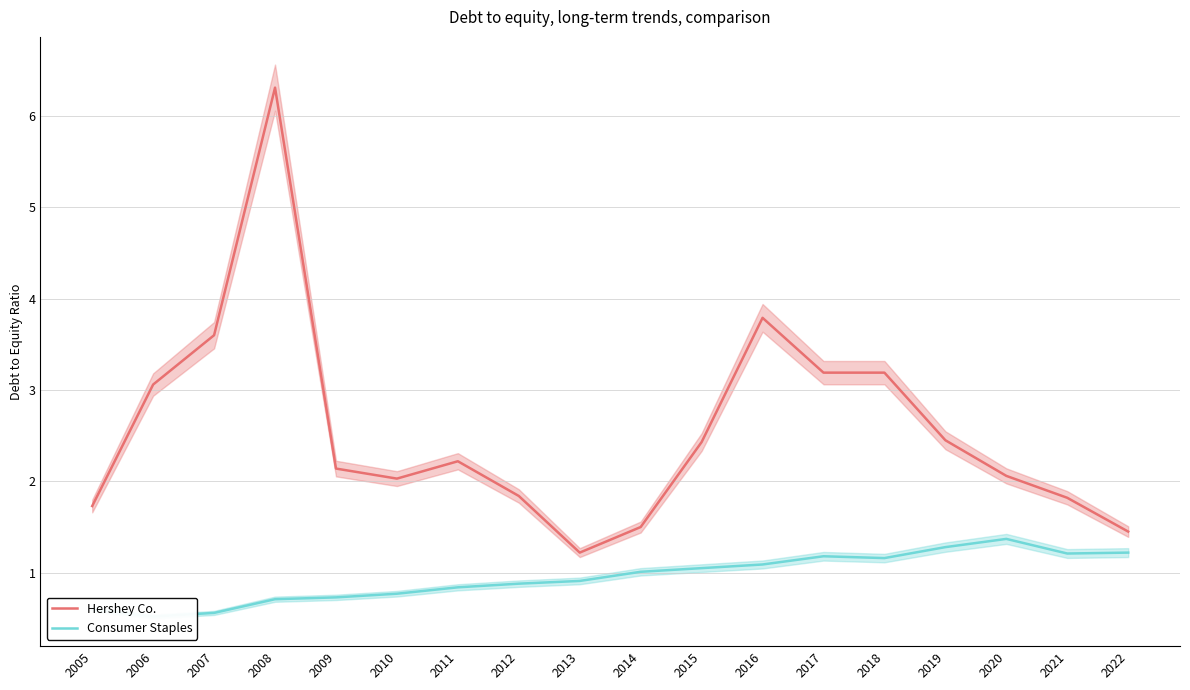

Reading left to right, extract all data points from this chart.

Hershey Co.: 2005=1.7	2006=3.1	2007=3.6	2008=6.3	2009=2.1	2010=2.0	2011=2.2	2012=1.8	2013=1.2	2014=1.5	2015=2.4	2016=3.8	2017=3.2	2018=3.2	2019=2.5	2020=2.1	2021=1.8	2022=1.4
Consumer Staples: 2005=0.6	2006=0.5	2007=0.6	2008=0.7	2009=0.7	2010=0.8	2011=0.8	2012=0.9	2013=0.9	2014=1.0	2015=1.1	2016=1.1	2017=1.2	2018=1.2	2019=1.3	2020=1.4	2021=1.2	2022=1.2